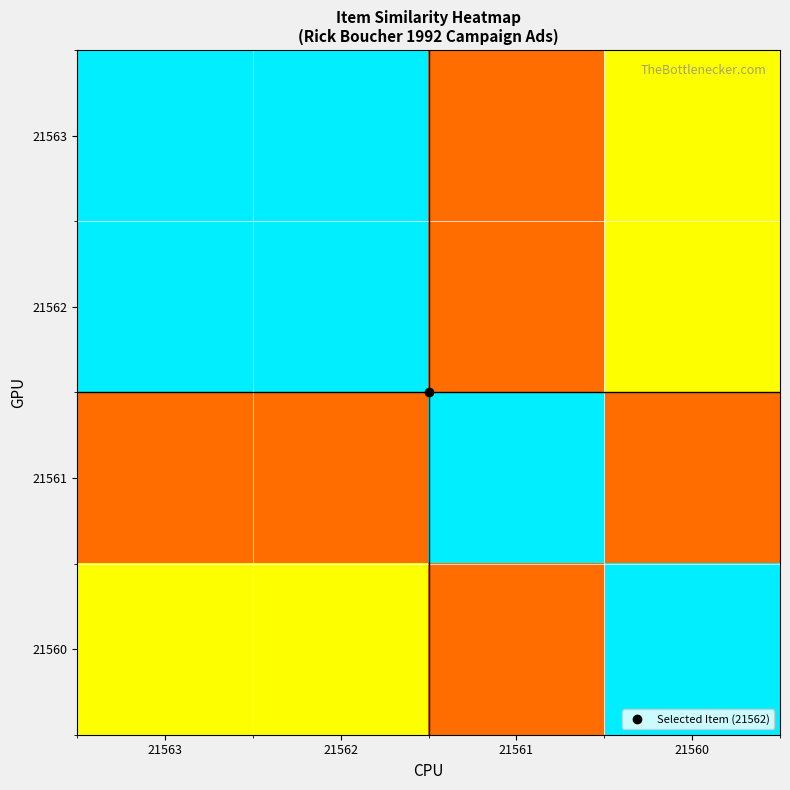

At how many categories does at least one series exceed 52518?

4